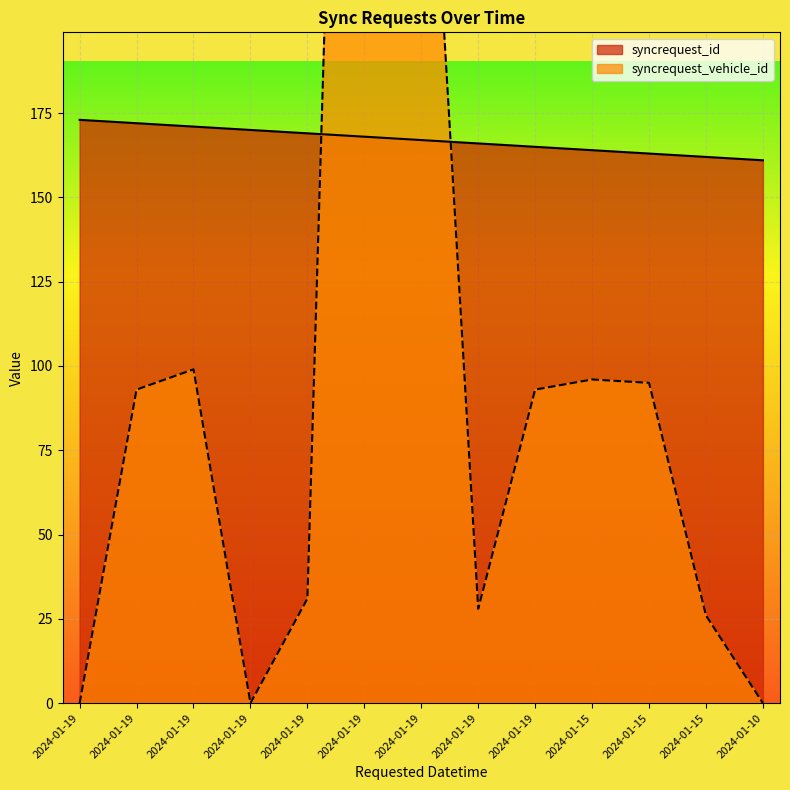

How many values in the syncrequest_id series exceed 167?

6